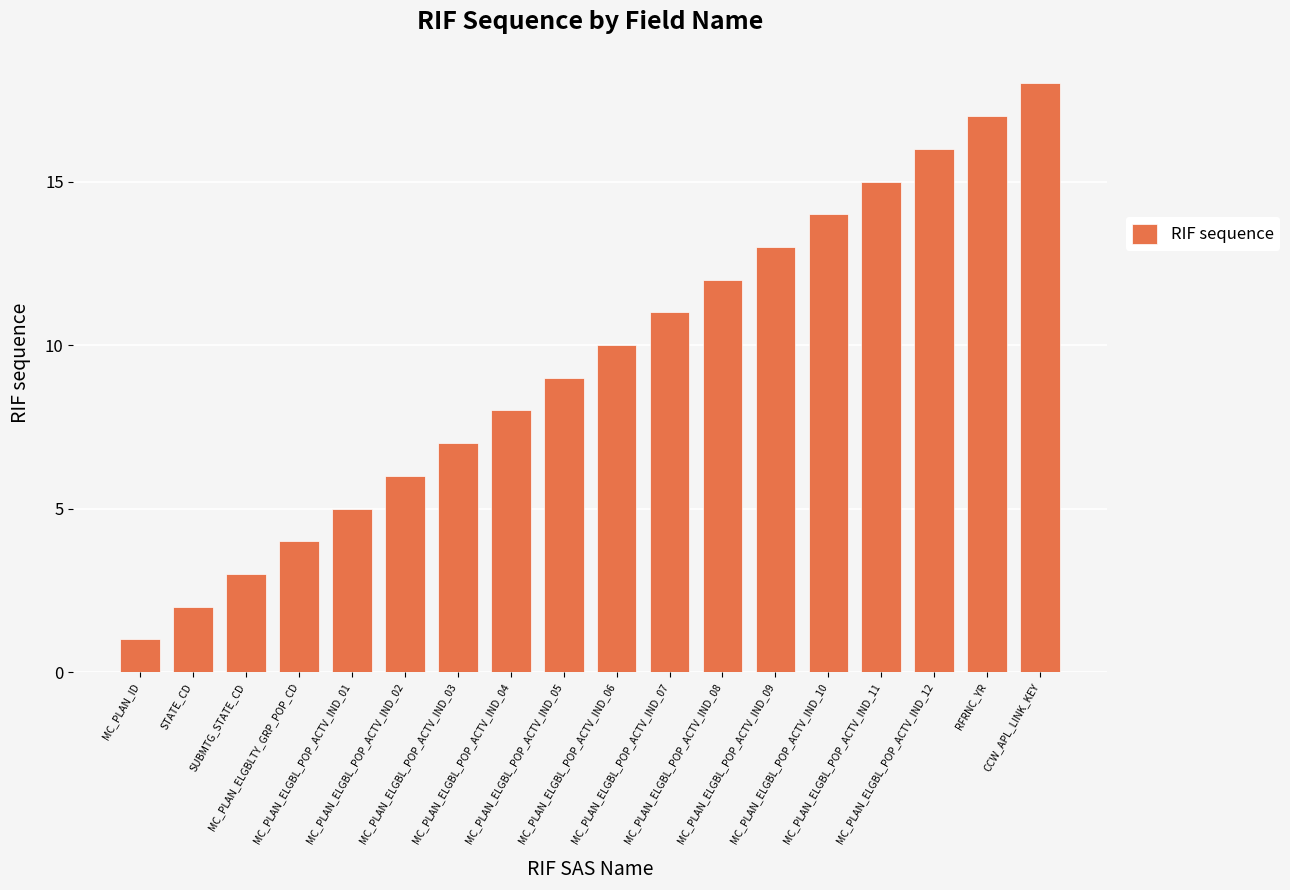

How many bars are there in total?

18